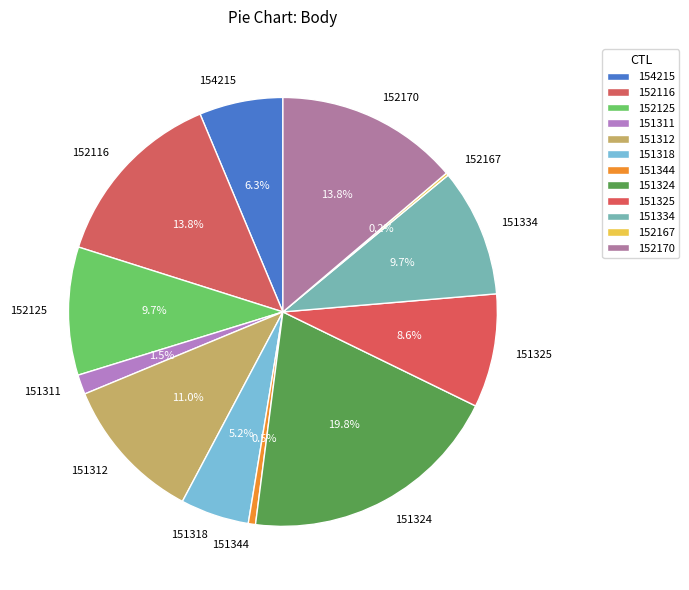

Is 151334 the majority of the pie?

No